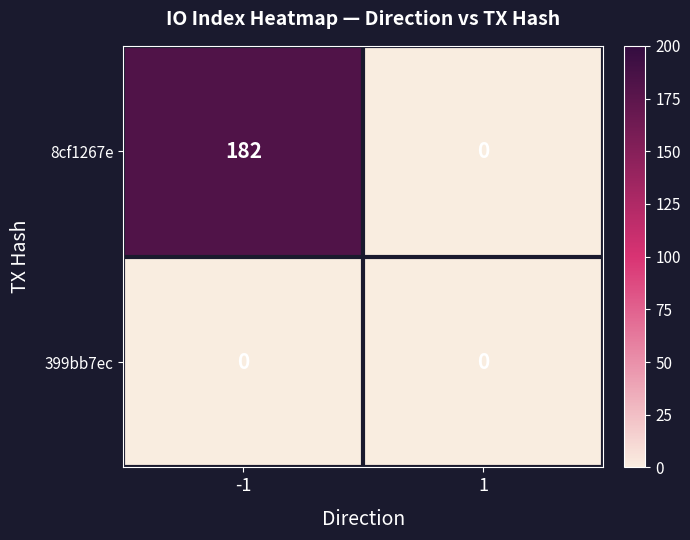

What is the difference between the 8cf1267e values at 1 and -1?

182